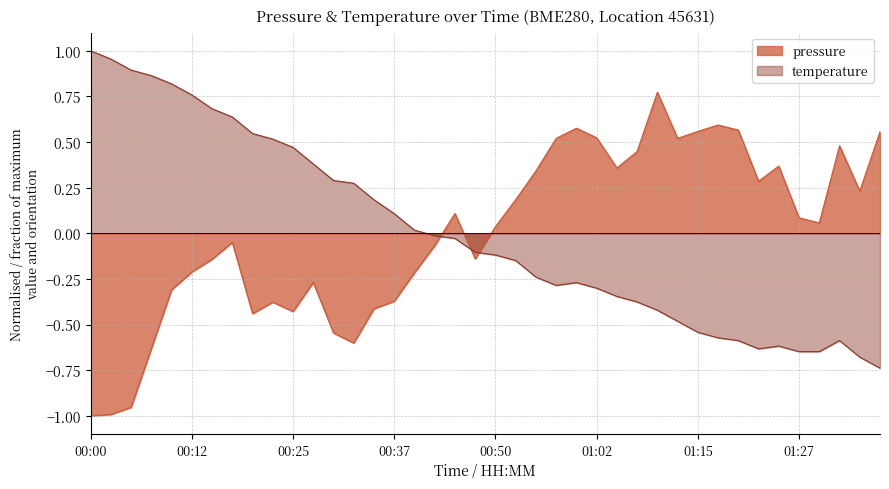

What is the label of the 34th point from the right?

00:15